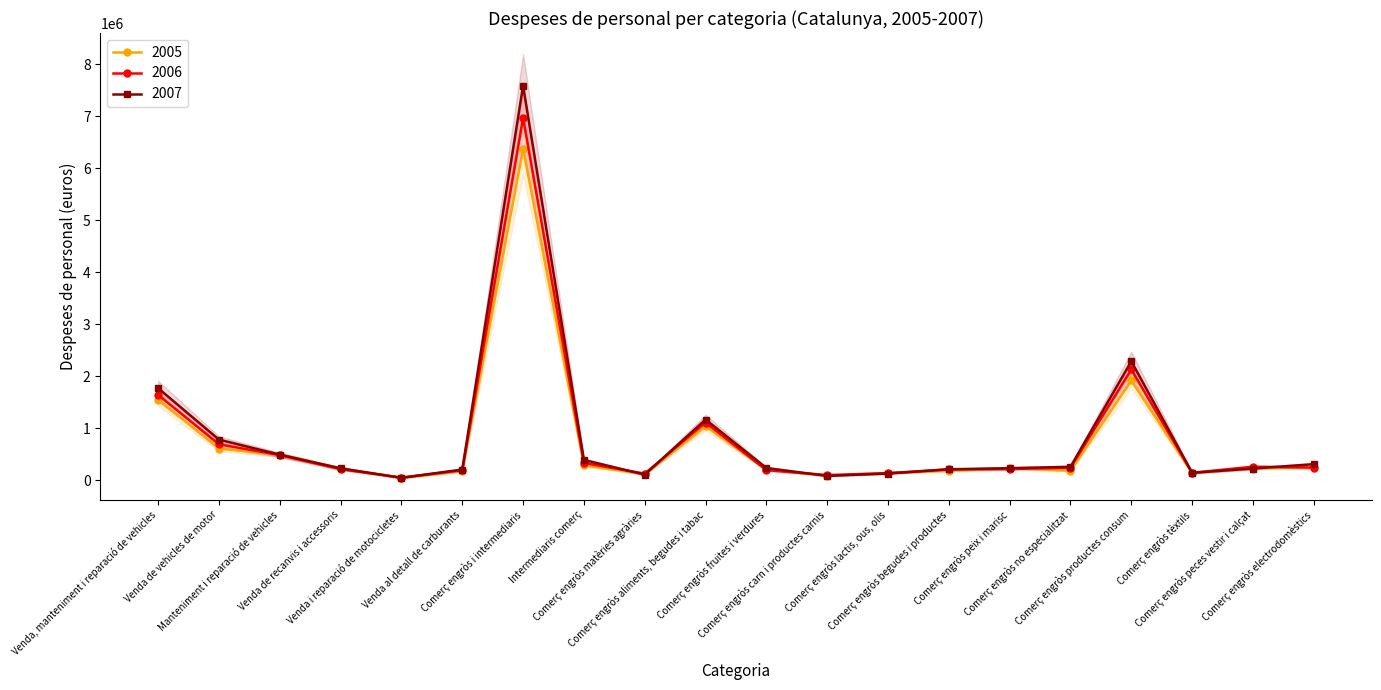

How many data points does each series have?

20